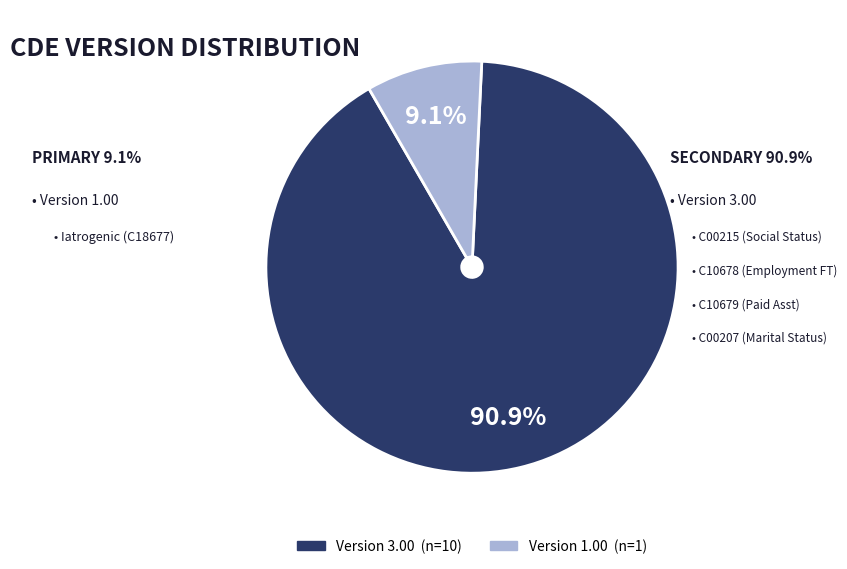

Does any single category account for the majority?

Yes